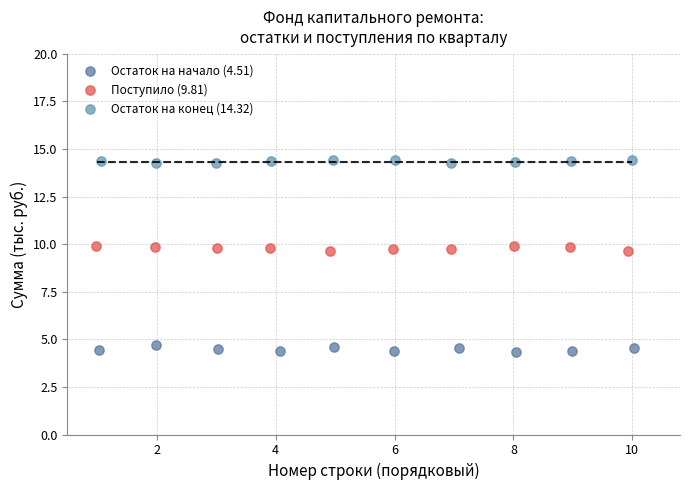

Which series contains the highest Y value?

Остаток на конец (14.32)